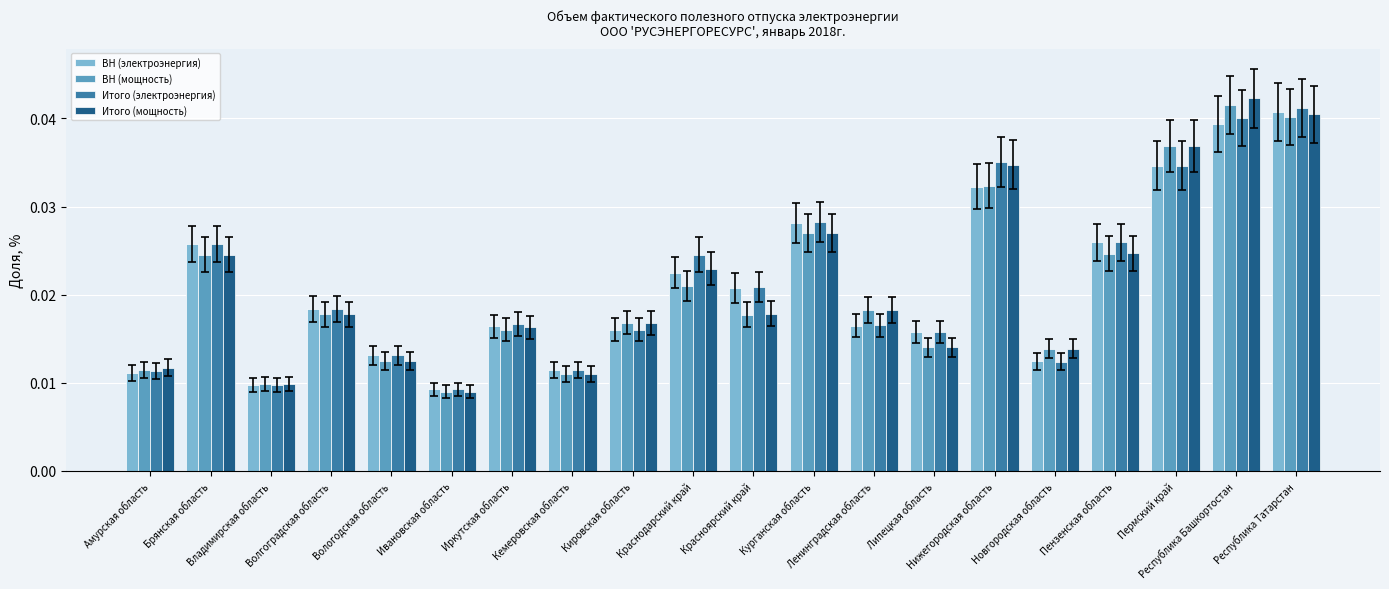

What is the label of the 8th bar from the left?

Кемеровская область